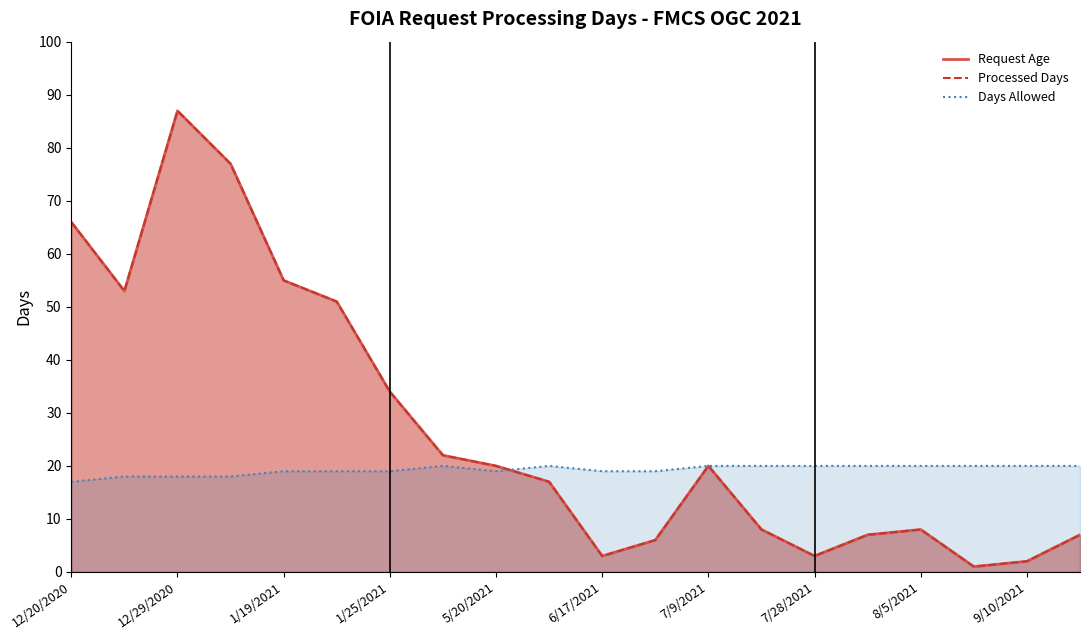

How many data points in Processed Days are less than 20?

10